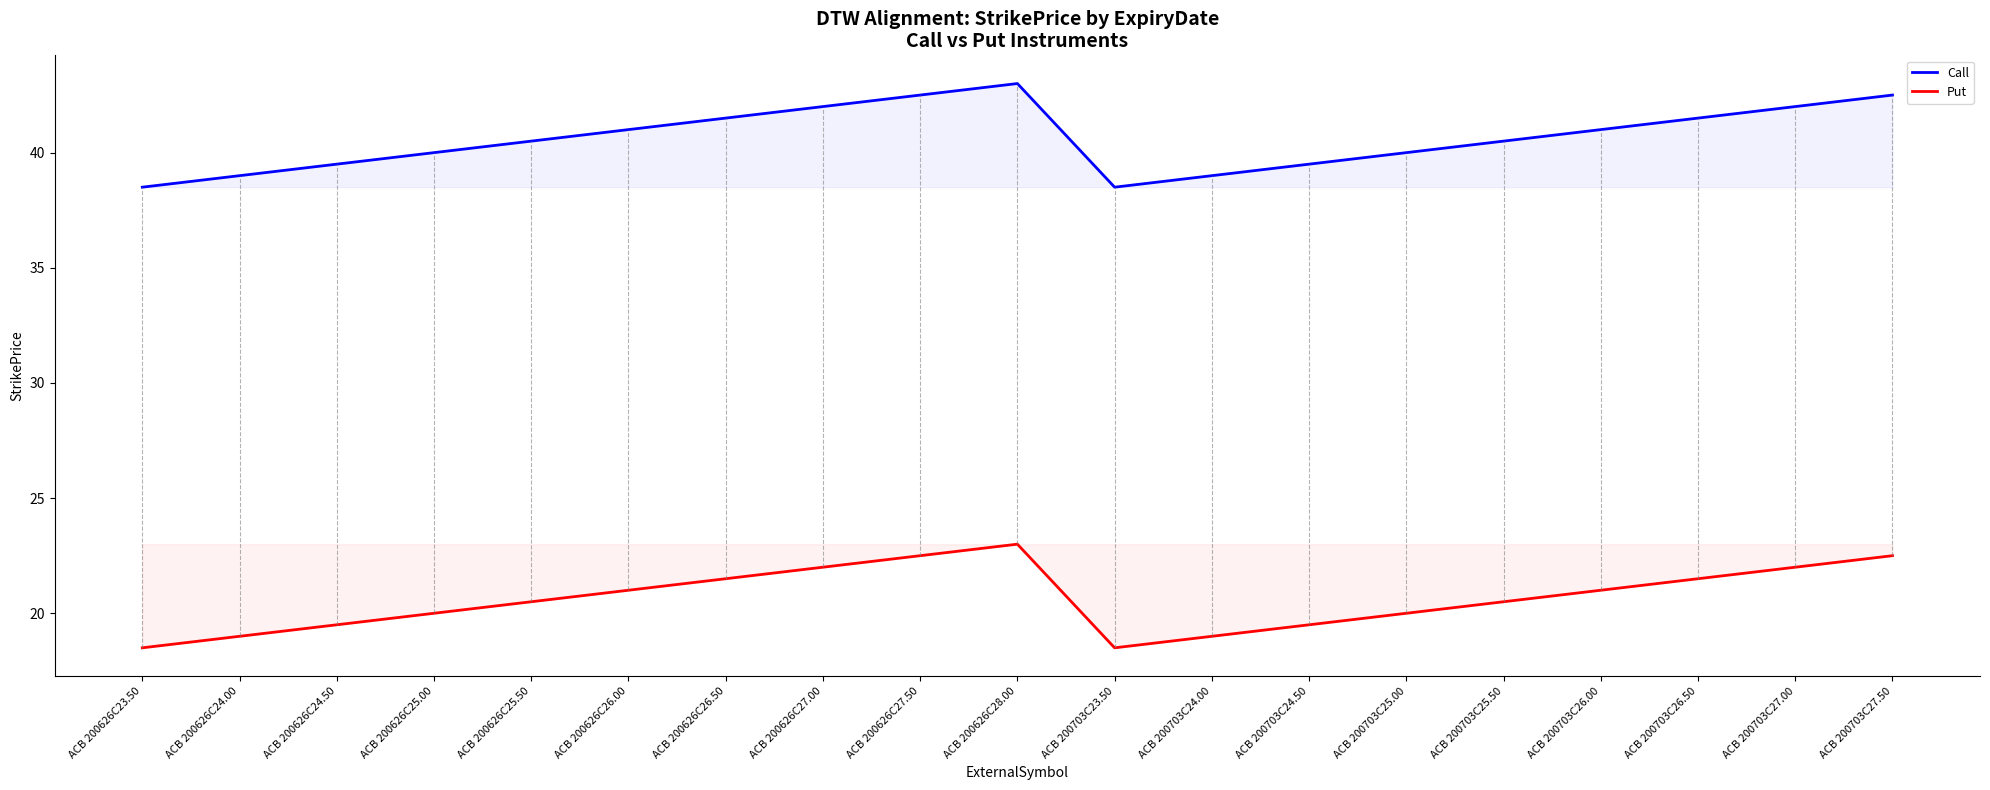

Does the chart display data point markers on the line(s)?

No